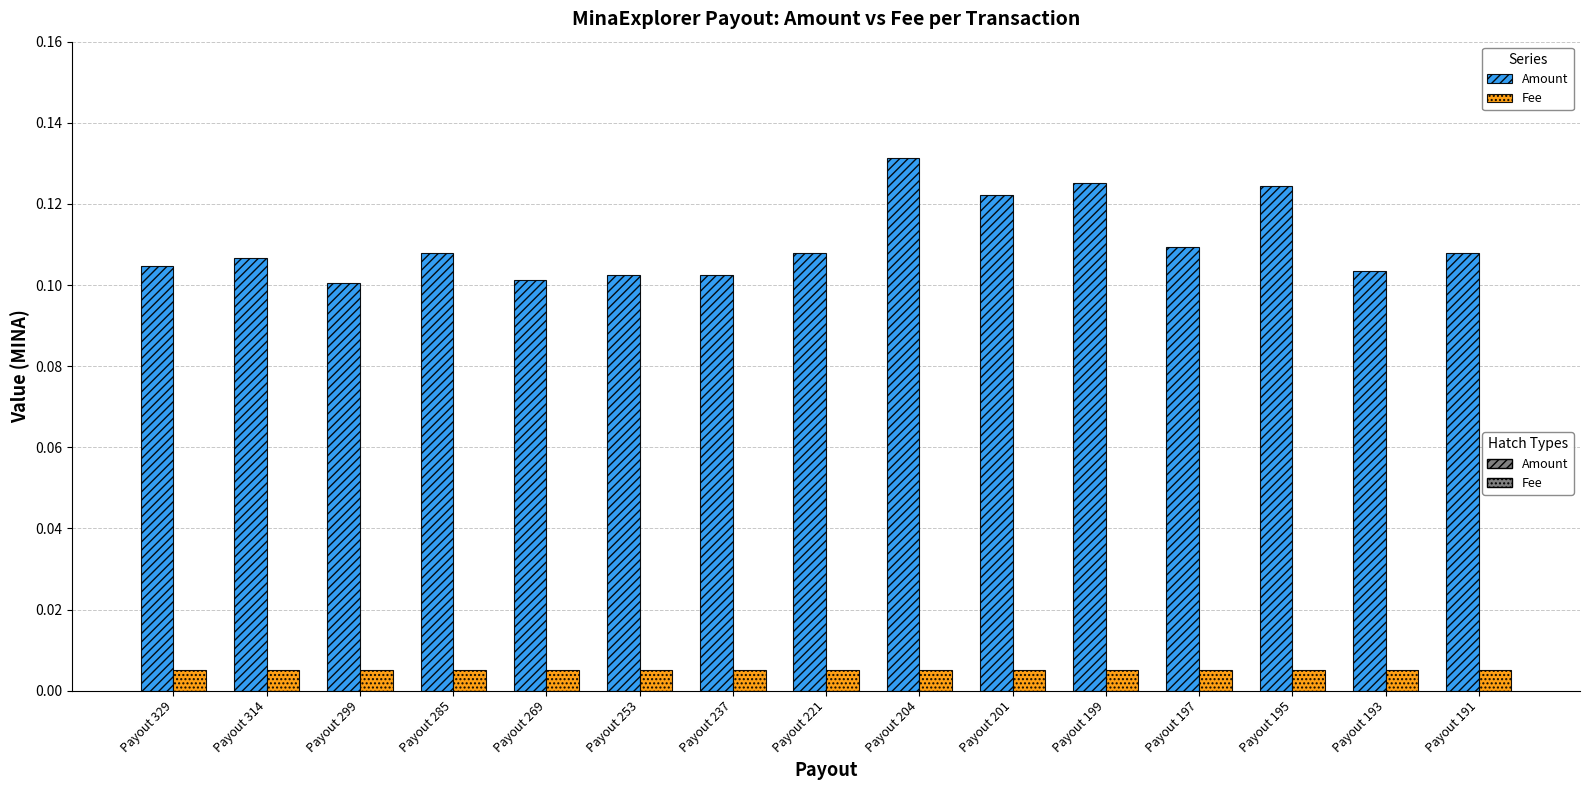

At Payout 191, list the series in order from largest to smallest.

Amount, Fee